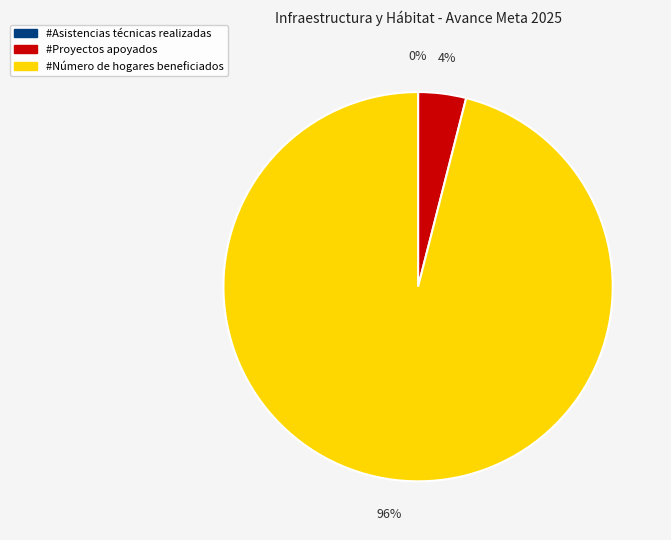

True or false: #Número de hogares beneficiados accounts for 90% of the total.

False